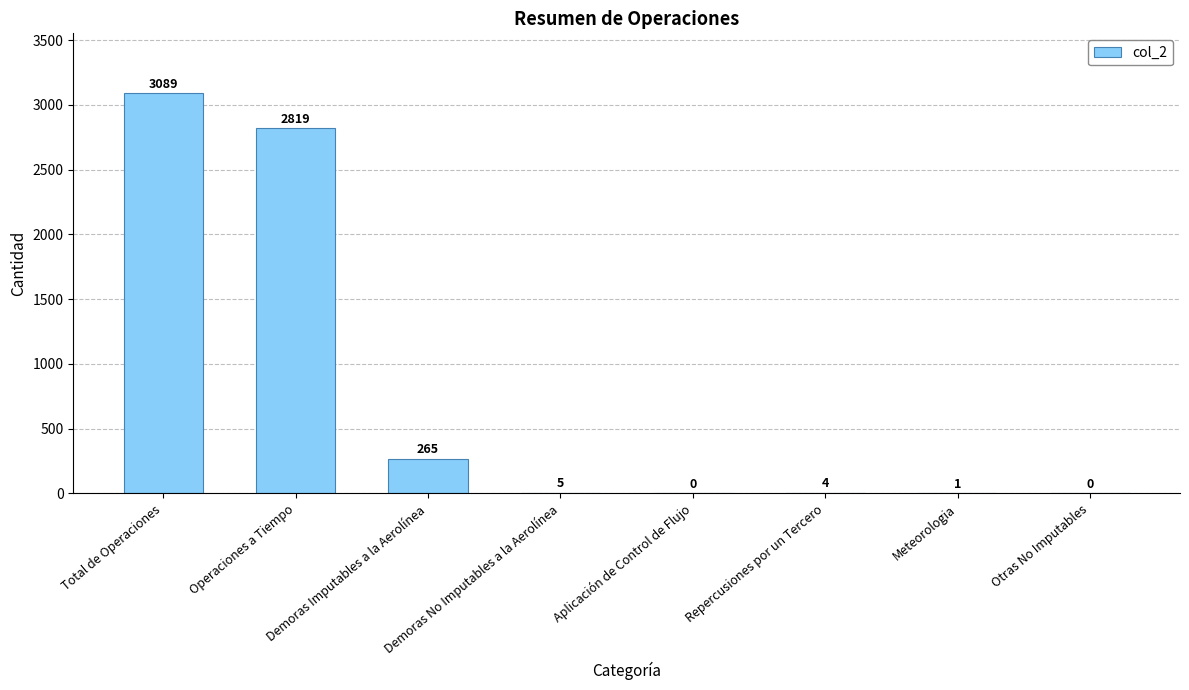

Count the number of categories in the chart.

8